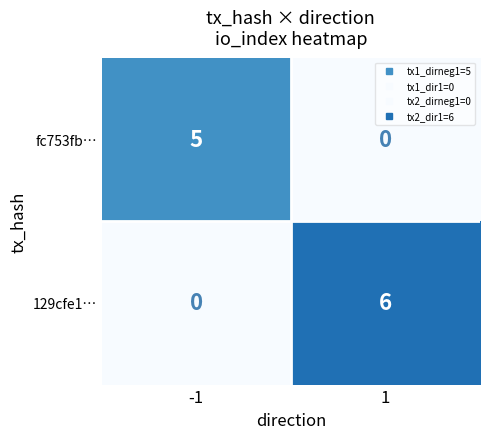

Rank the series at 1 from highest to lowest value.

129cfe1…, fc753fb…